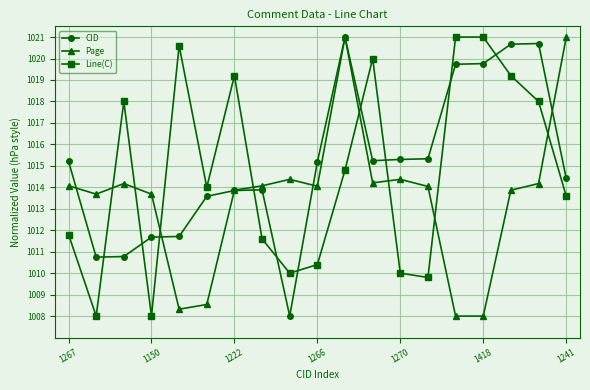

What are all the series names shown in the legend?

CID, Page, Line(C)